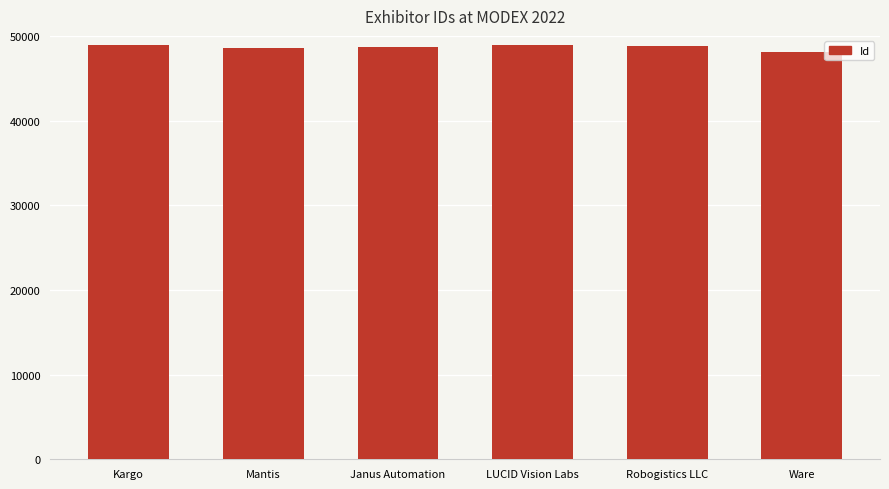

The chart shows a value of 48937 at LUCID Vision Labs. True or false?

True